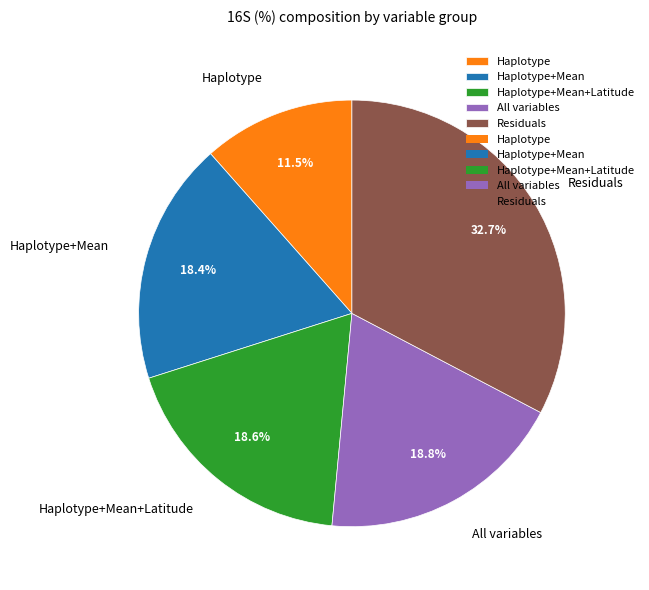

How much of the chart is everything except Haplotype+Mean?

81.6%